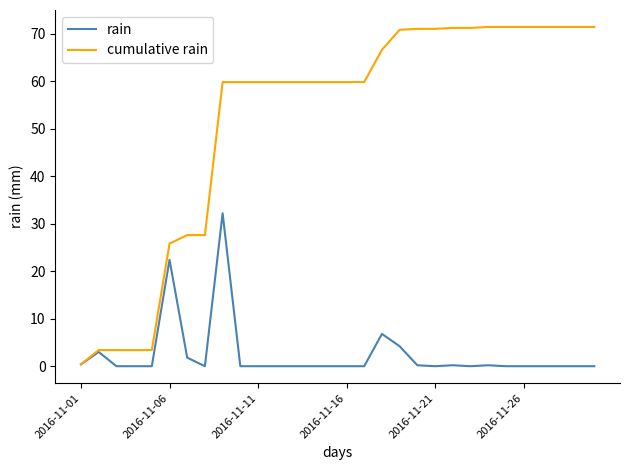

Which series has the largest total across all categories?

cumulative rain